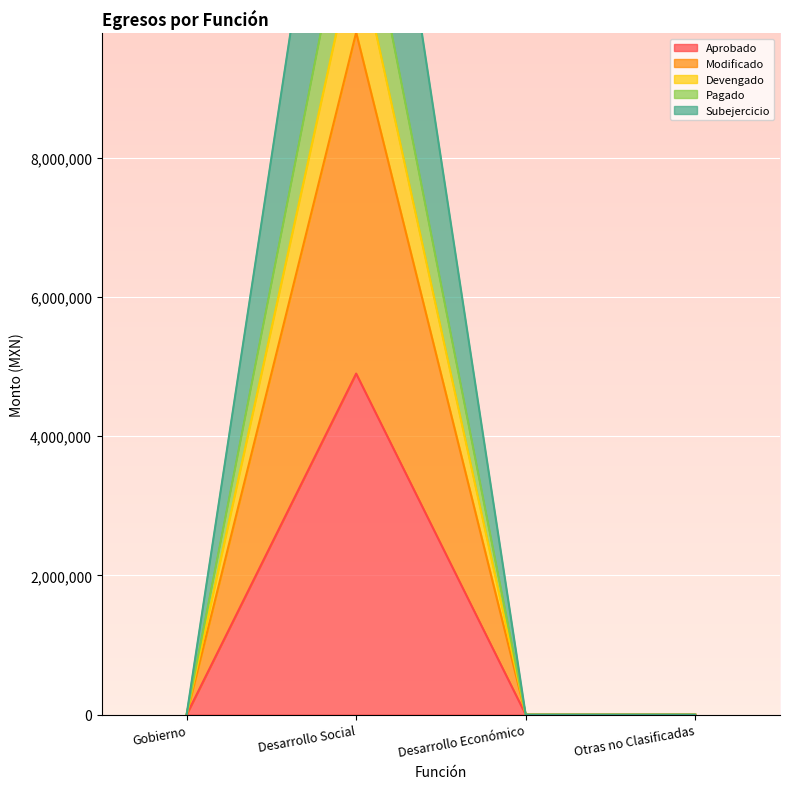

What is the label of the 2nd point from the left?

Desarrollo Social